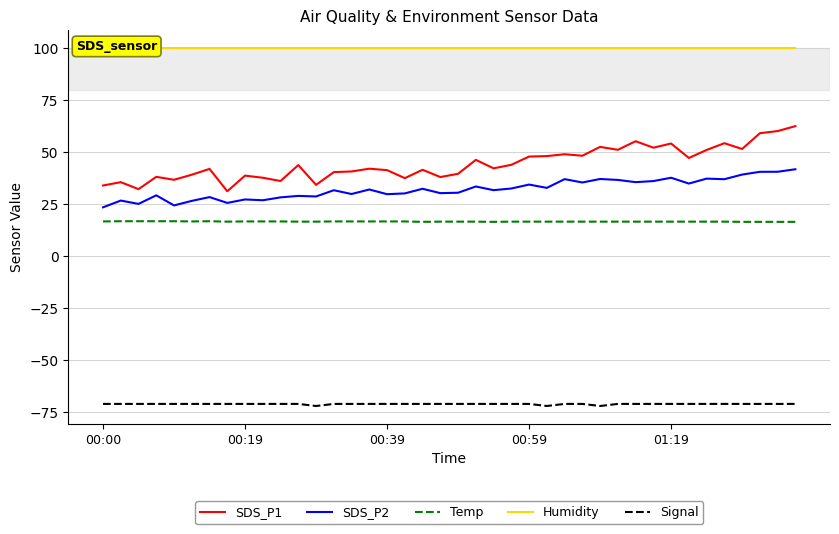

Where does the SDS_P1 series first go above 42?

11